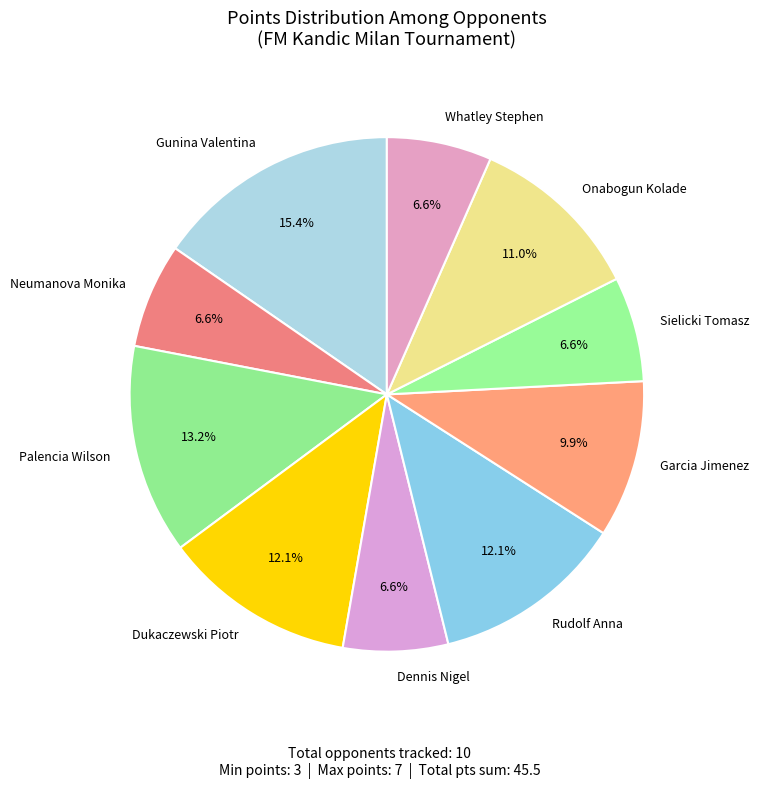

Is it true that Palencia Wilson is 13% of the pie?

True